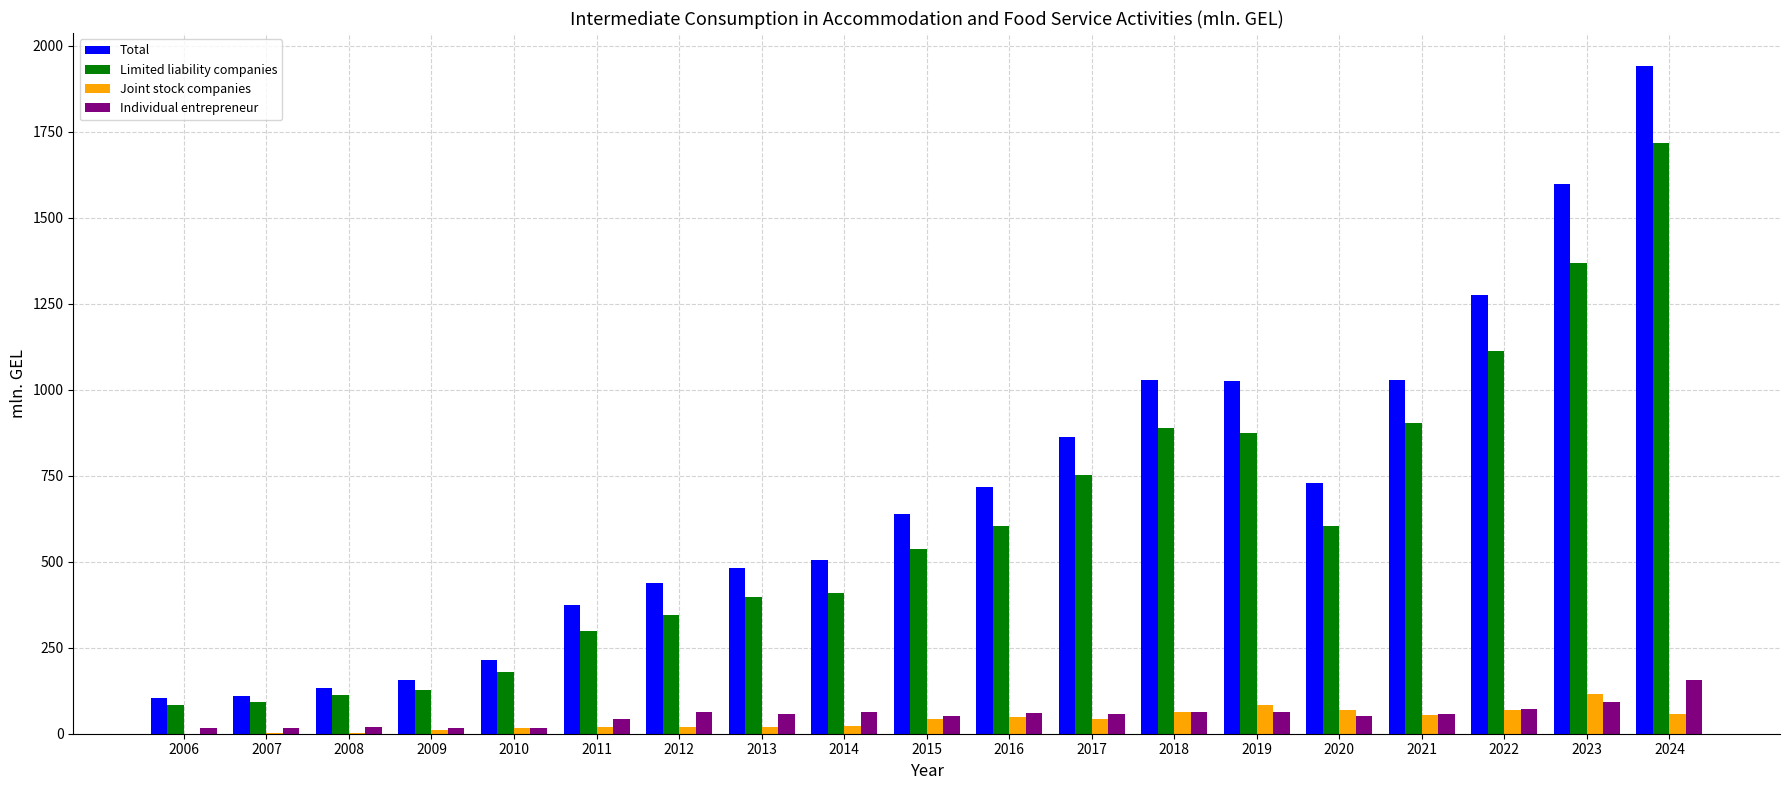

What is the maximum value for Total?

1940.6